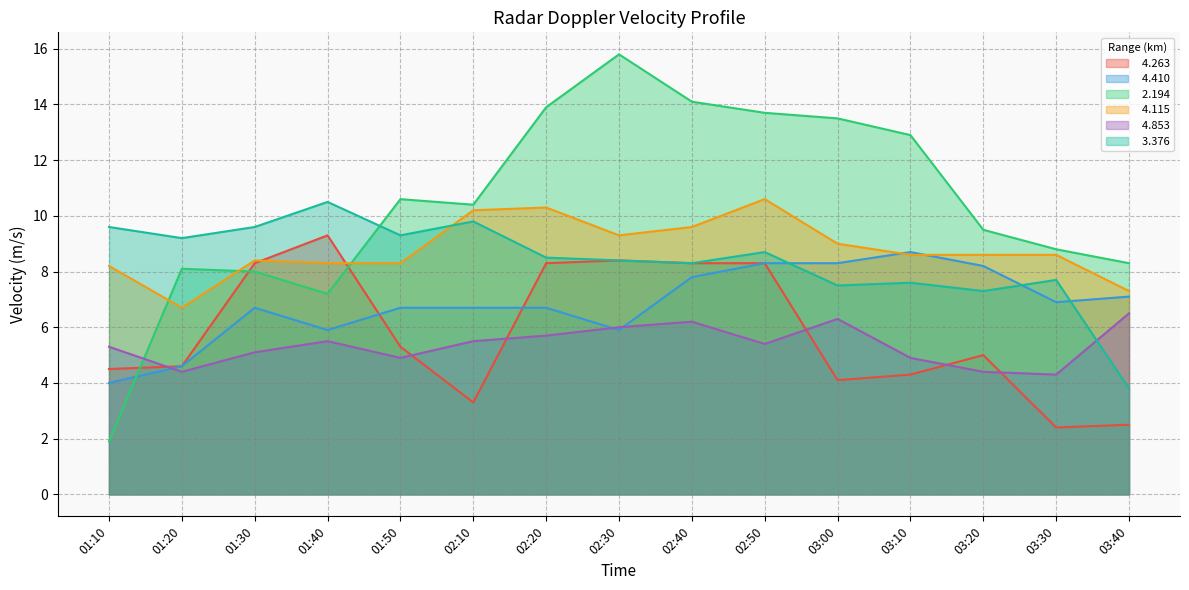

Which label corresponds to the largest value in the chart?

02:30